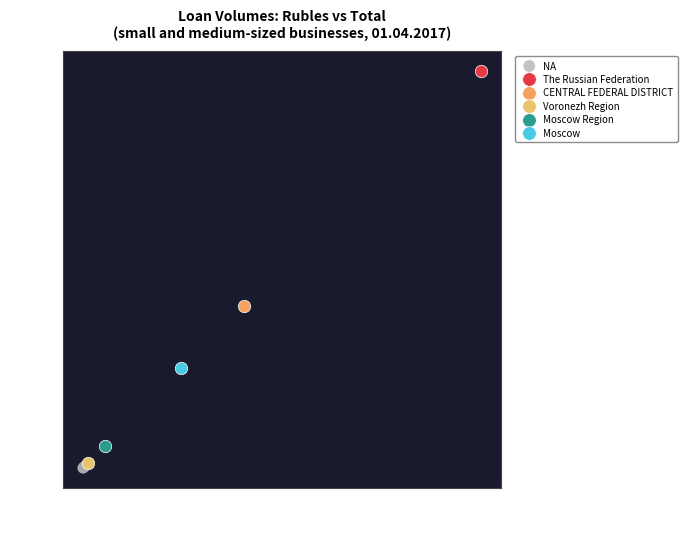

What are all the series names shown in the legend?

NA, The Russian Federation, CENTRAL FEDERAL DISTRICT, Voronezh Region, Moscow Region, Moscow